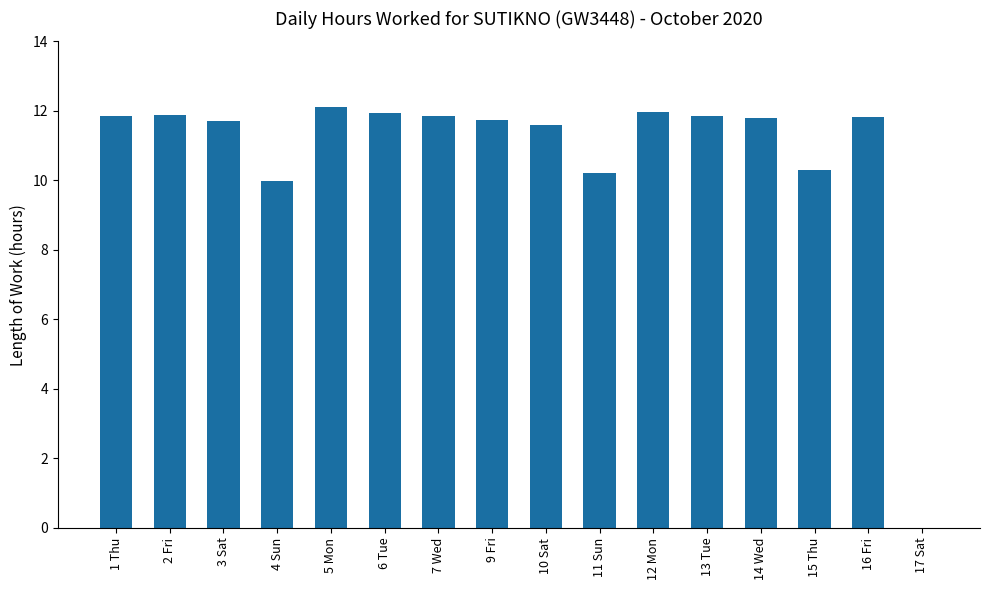

Approximately how many times larger is the value at 13 Tue compared to 5 Mon?

1.0